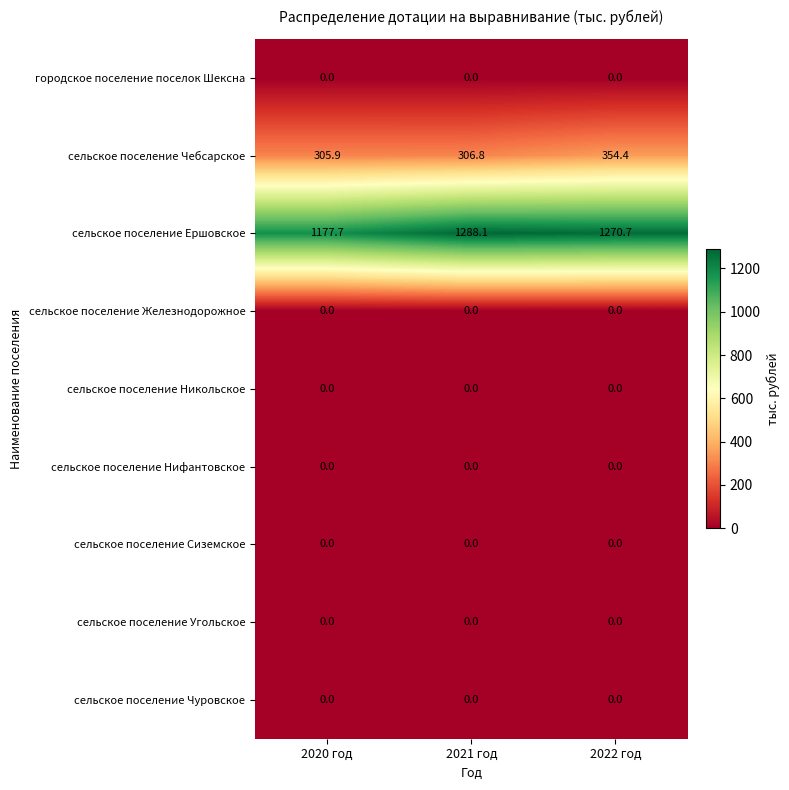

How many data points does each series have?

3